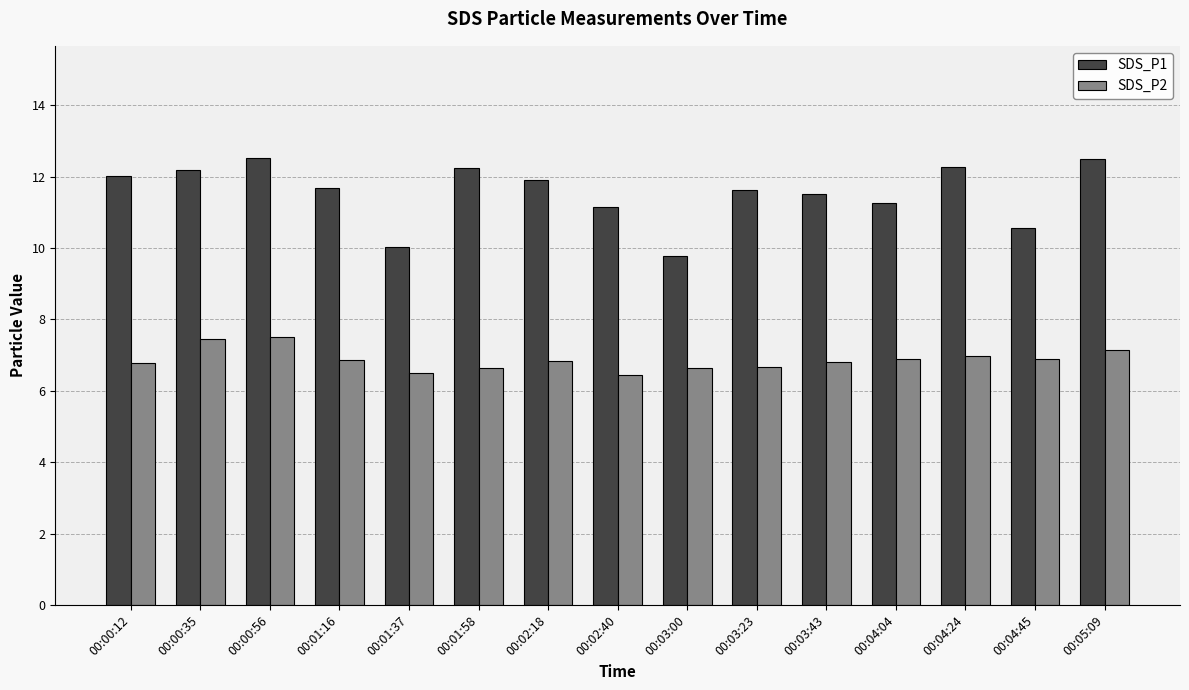

How many distinct data groups are displayed?

2